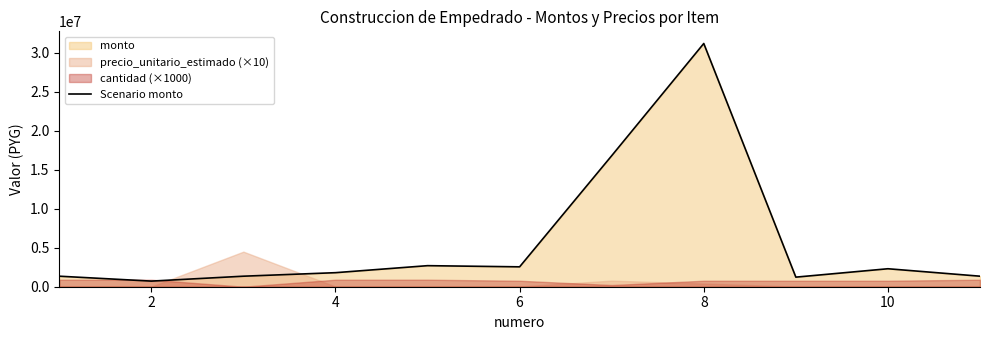

How many values are below 1800560?

5